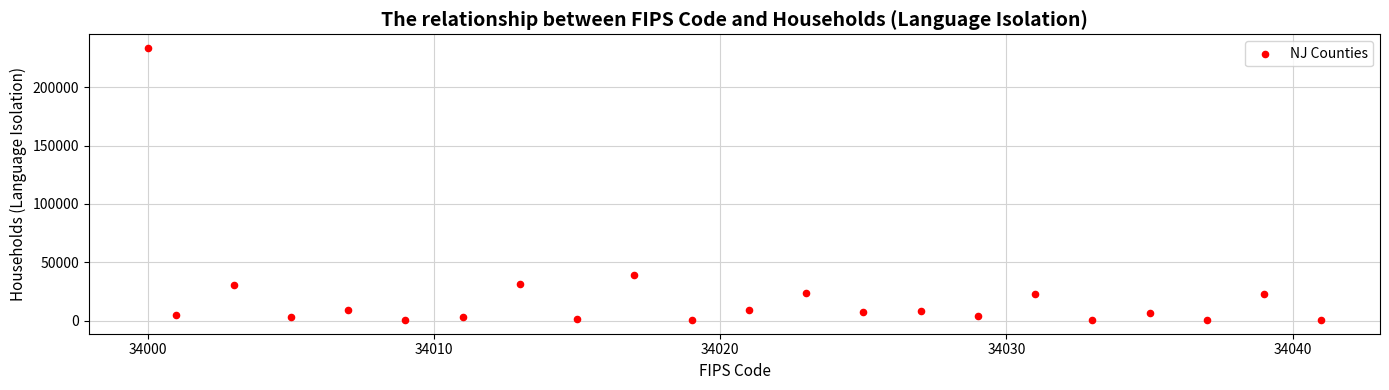

What Y value in the scatter plot is closest to 117077?

38996